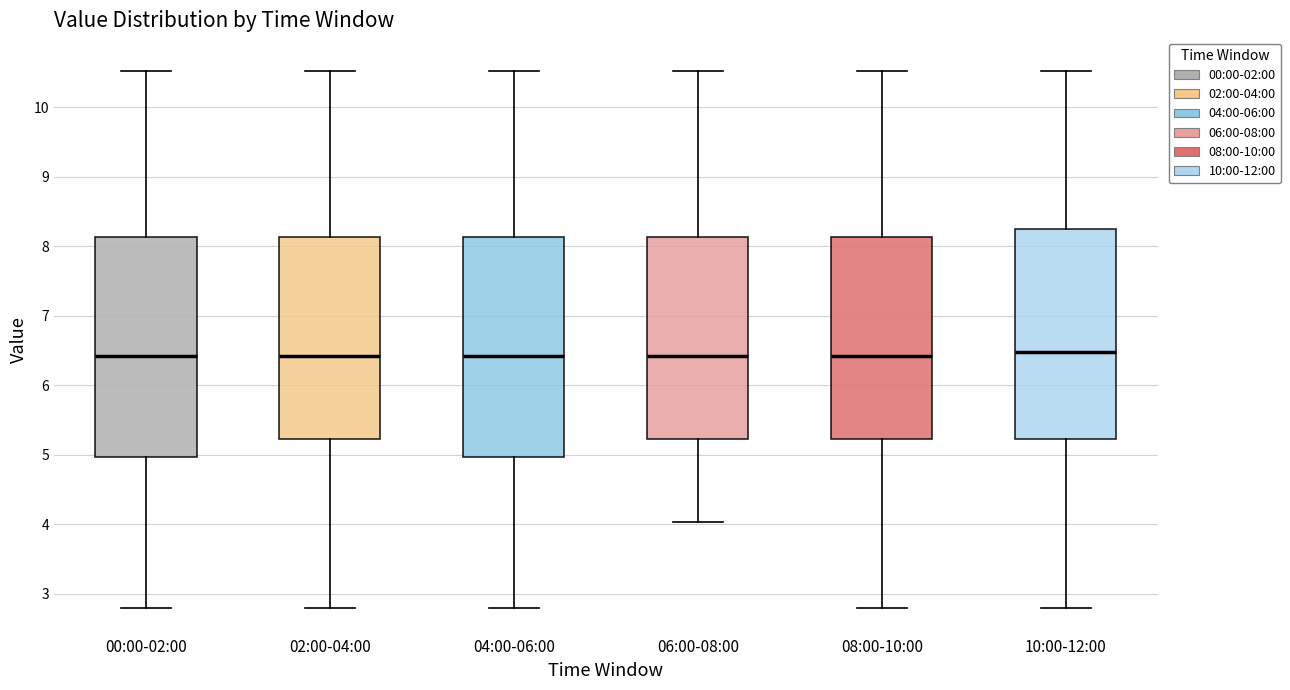

Where is the upper edge of the box for 08:00-10:00 on the y-axis? The values are not printed on the chart, so give them approximately, as read against the axis.

8.1